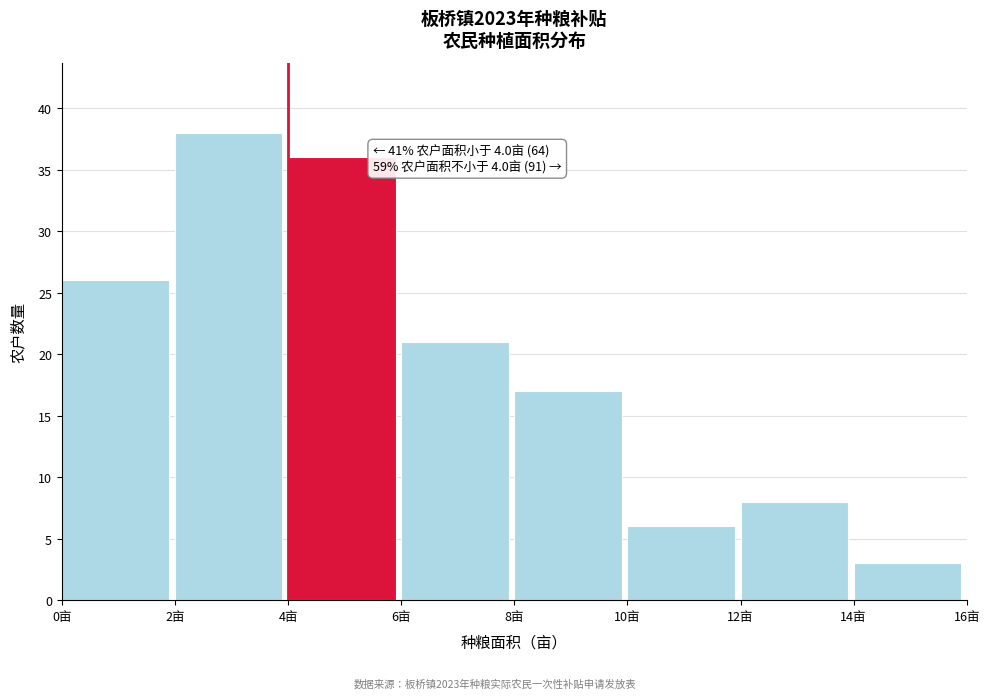

Which range on the x-axis has the tallest bar?

2 to 4